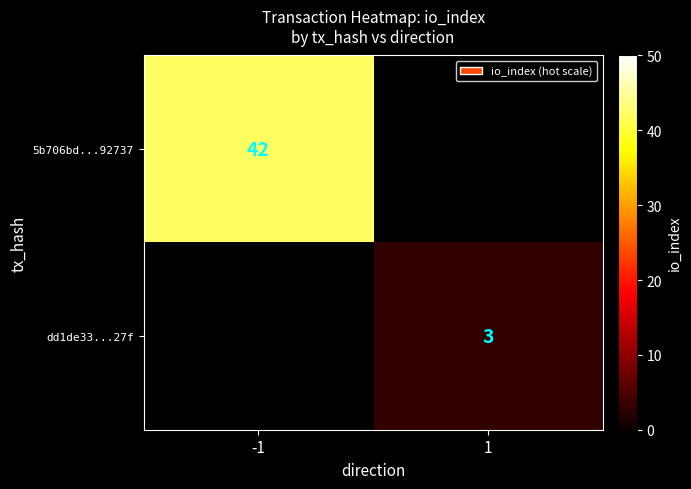

Is it true that 5b706bd...92737 equals 17 at -1?

False